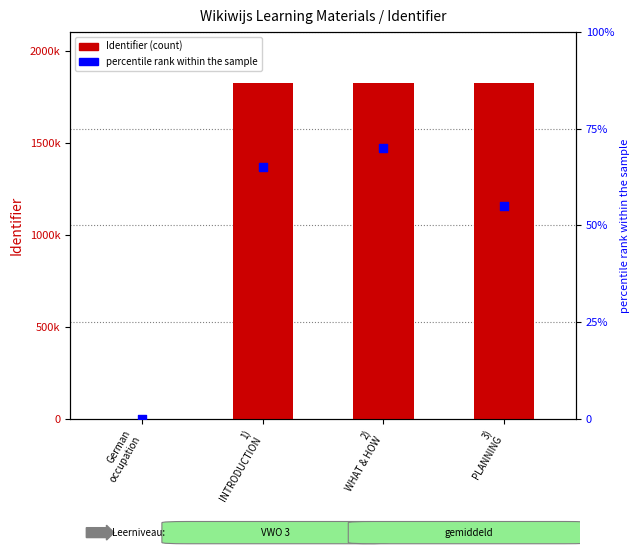

Which series reaches the minimum Y coordinate?

Identifier